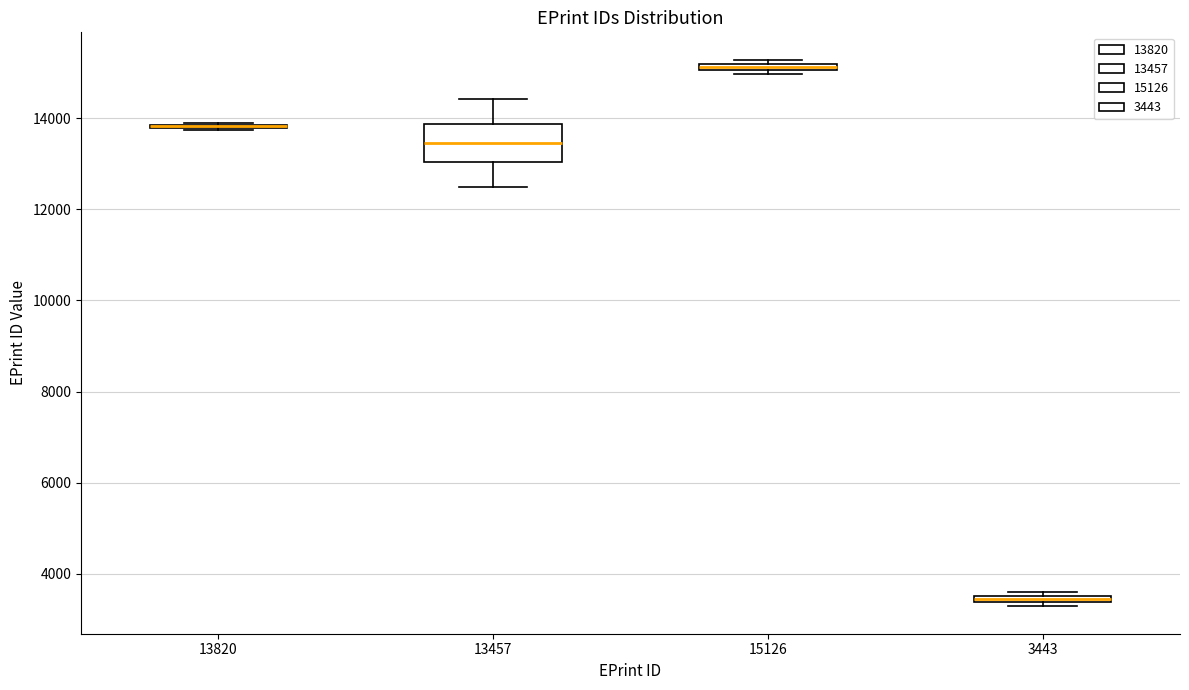

Comparing the boxes themselves (not the whiskers), which one is the tallest?

13457